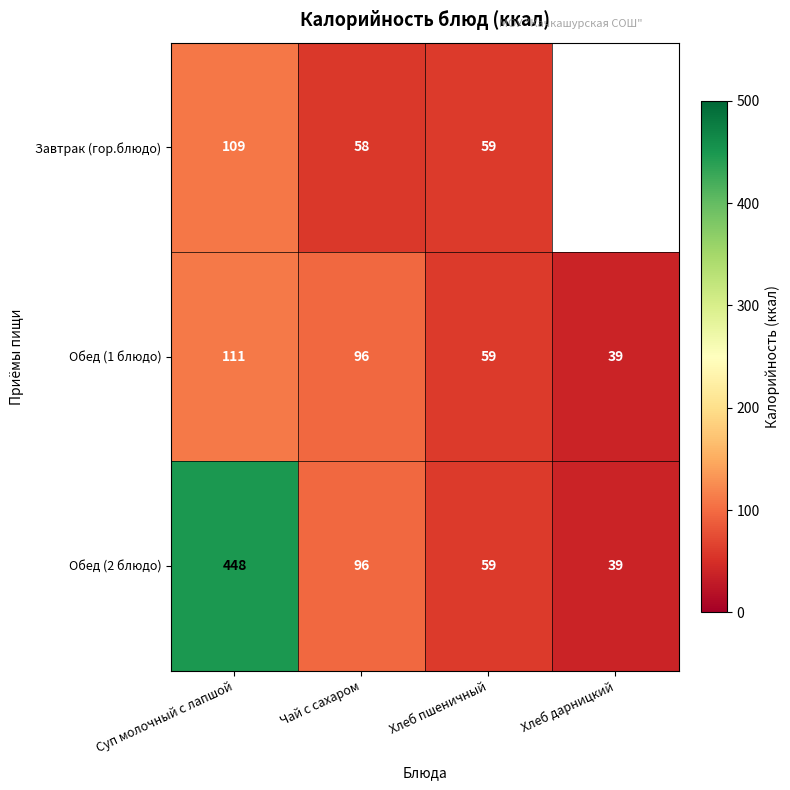

Where is Обед (1 блюдо) nearest to the value 75?

Хлеб пшеничный